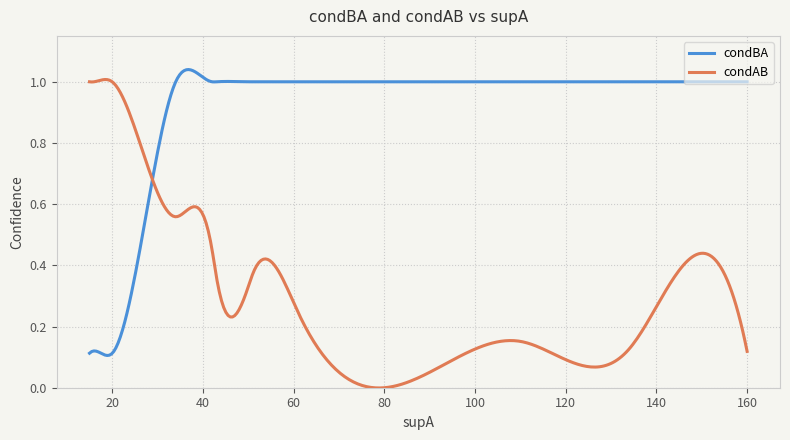

In condAB, how many points are higher than both neighbors (excluding endpoints)?

5